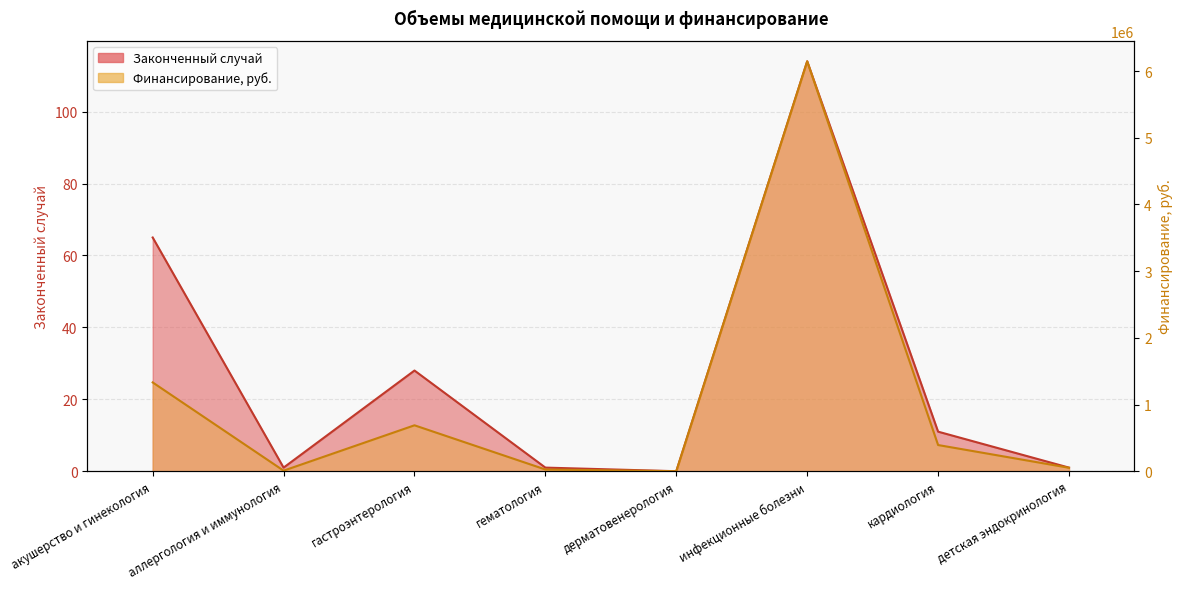

Does the chart have visible grid lines?

Yes